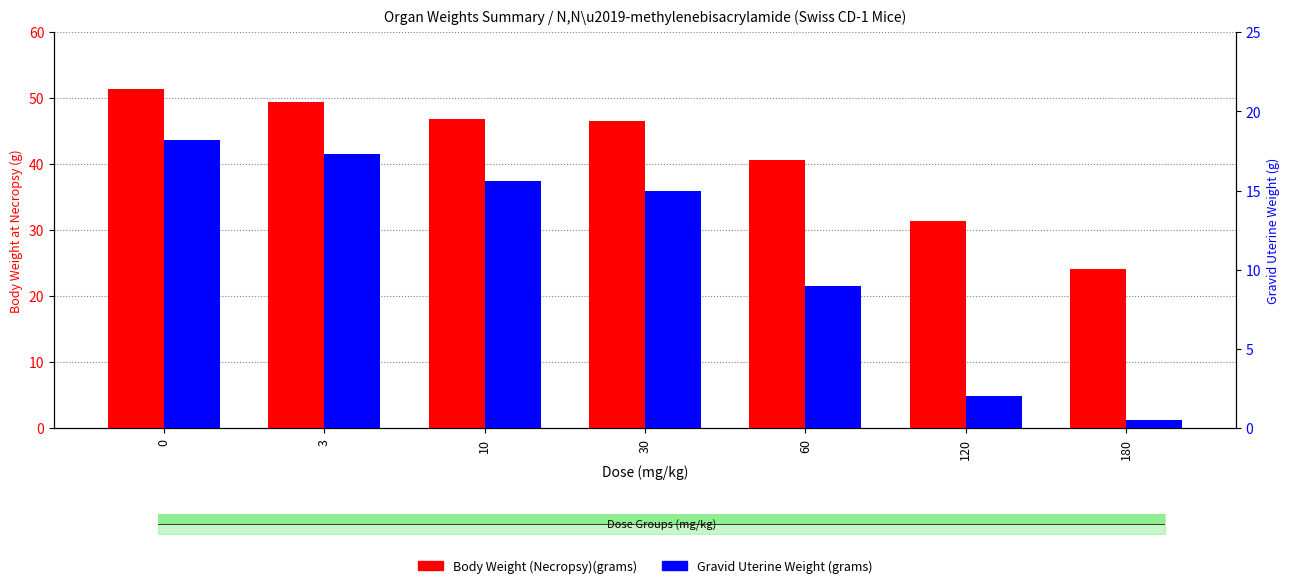

Is the value of Gravid Uterine Weight (grams) at 0 greater than the value of Body Weight (Necropsy)(grams) at 0?

No